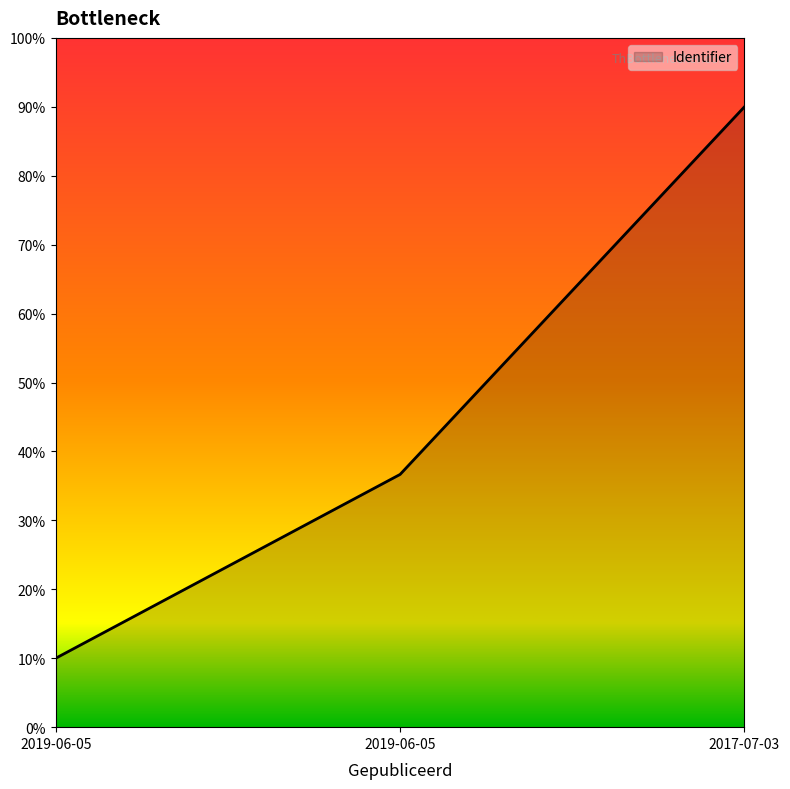

Rank the categories by value from lowest to highest.

2019-06-05, 2019-06-05, 2017-07-03